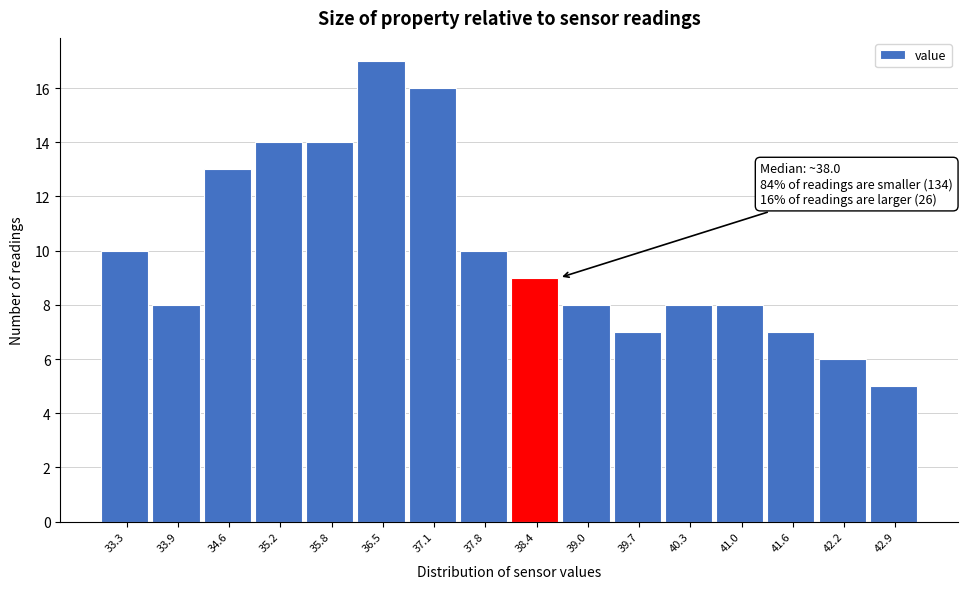

Reading left to right, what are all the values shown in this chart?

10	8	13	14	14	17	16	10	9	8	7	8	8	7	6	5